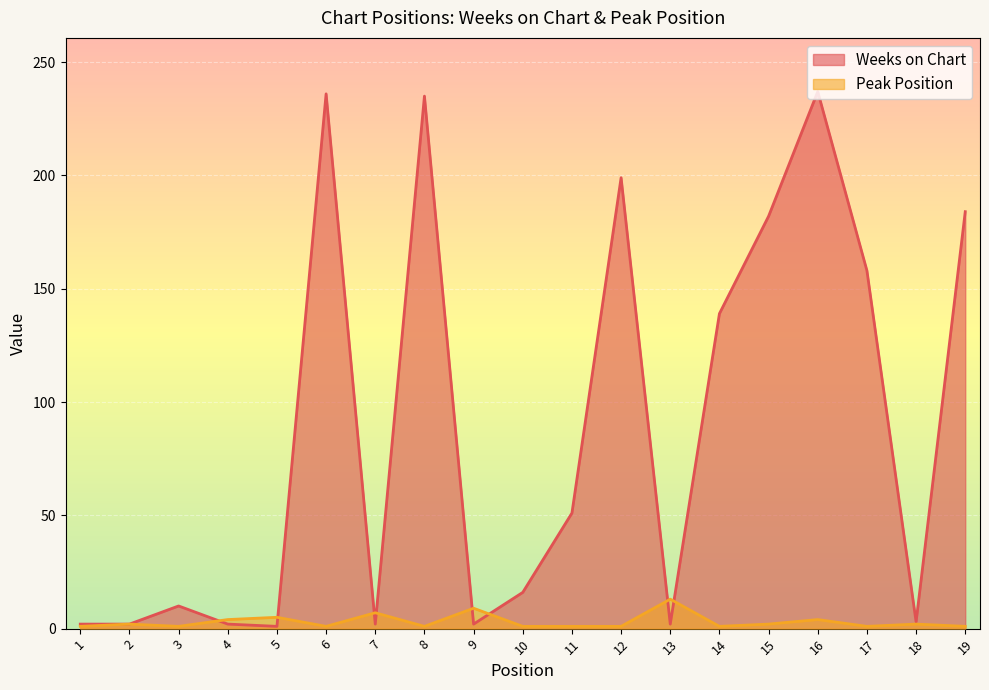

The Peak Position series shows 1 at 6. True or false?

False